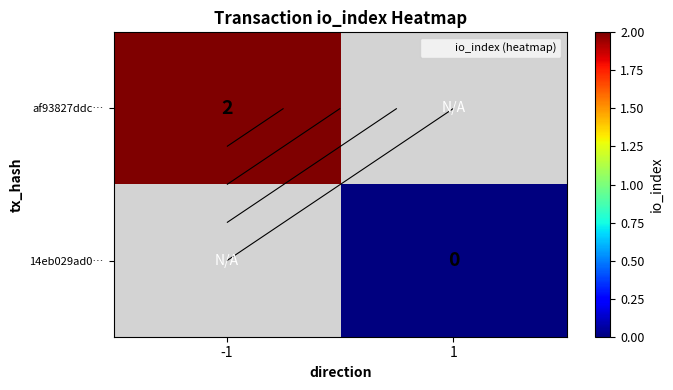

Count the number of categories in the chart.

2